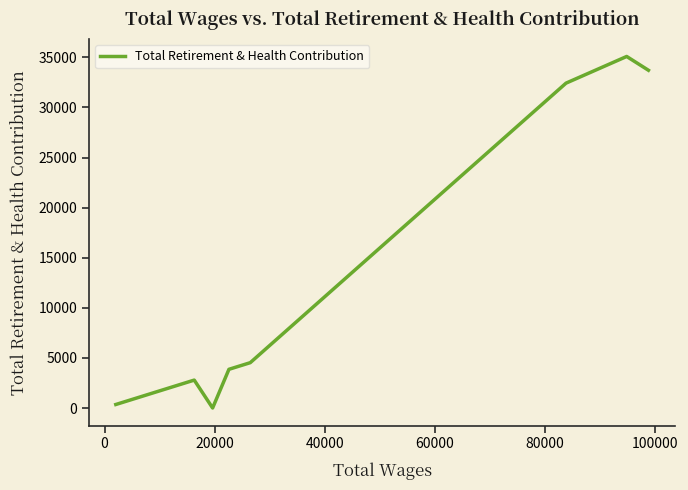

What is the sum of all values?

112767